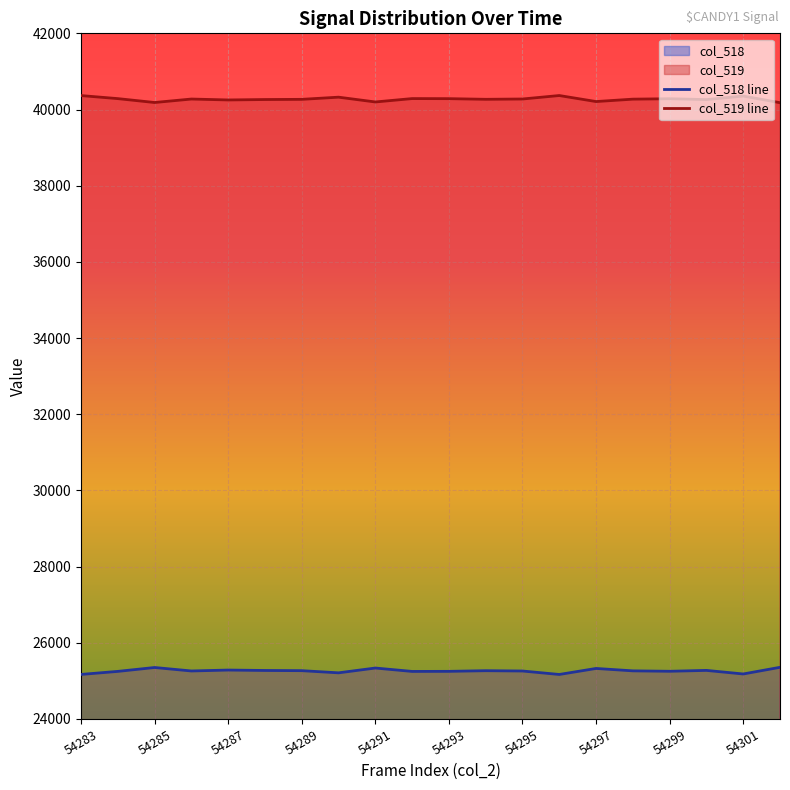

Where is col_519 nearest to the value 40273?

54298